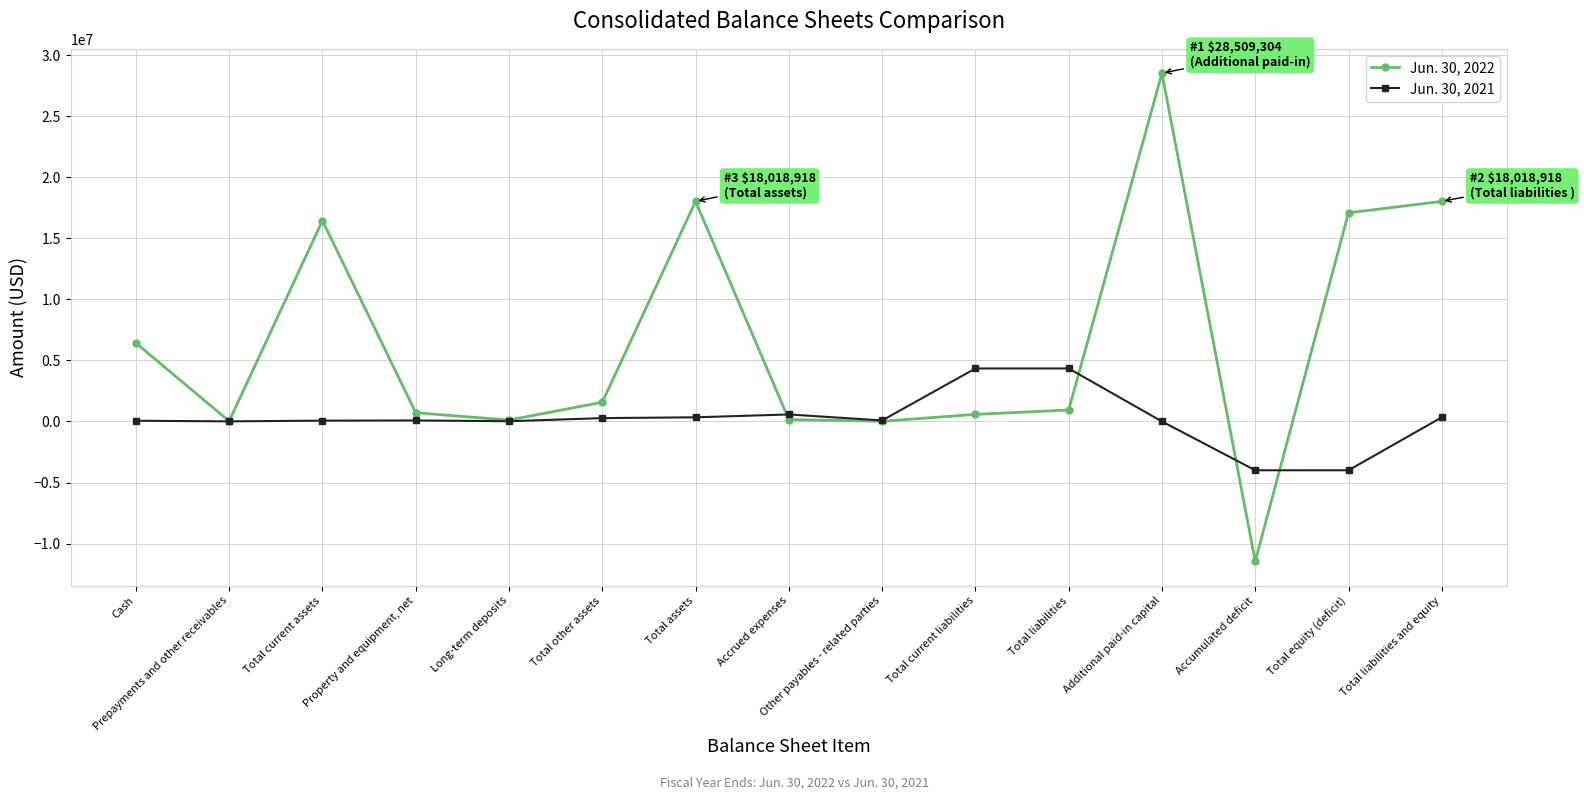

The value of Jun. 30, 2021 at Accumulated deficit is -1430337. True or false?

False